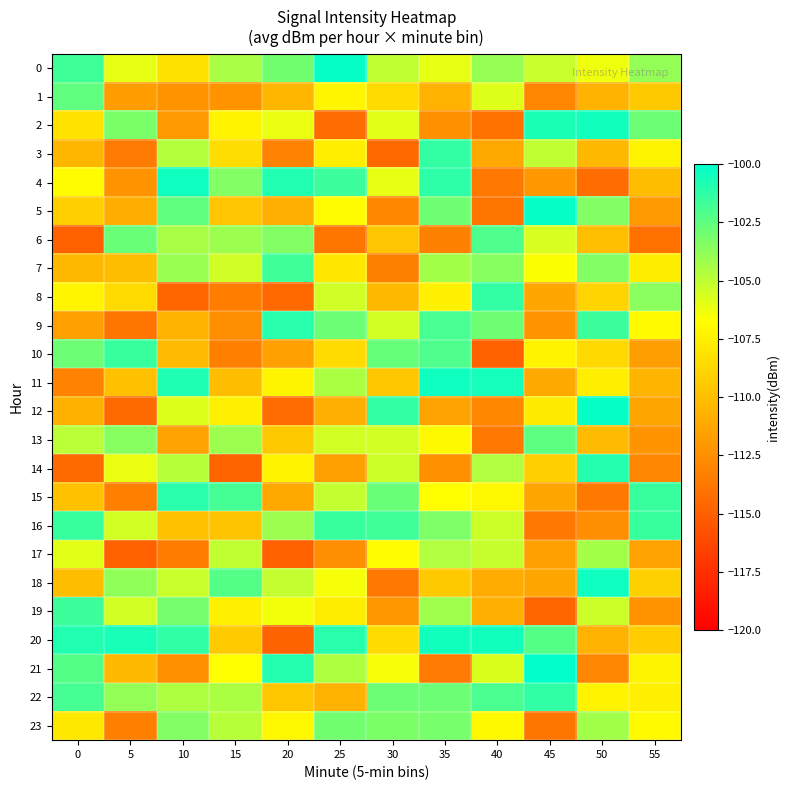

Which series has the largest range (max minus min)?

20